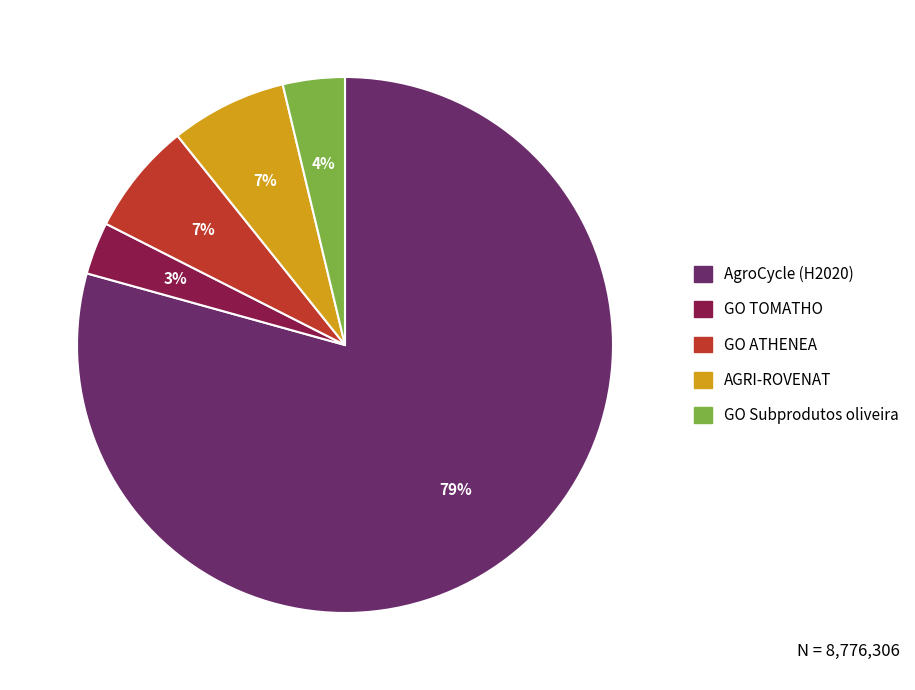

Combined, do GO TOMATHO and AGRI-ROVENAT account for over 50%?

No